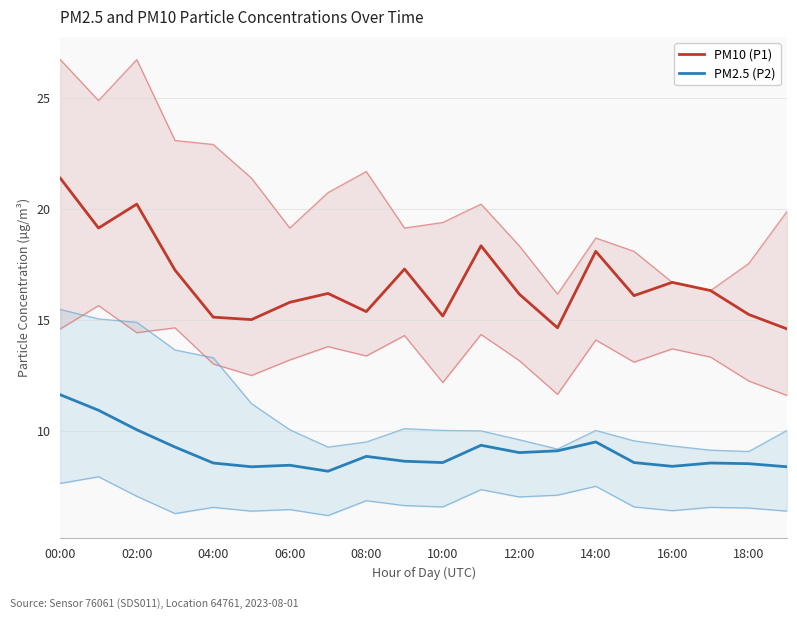

How many values in the PM10 (P1) series exceed 16?

12